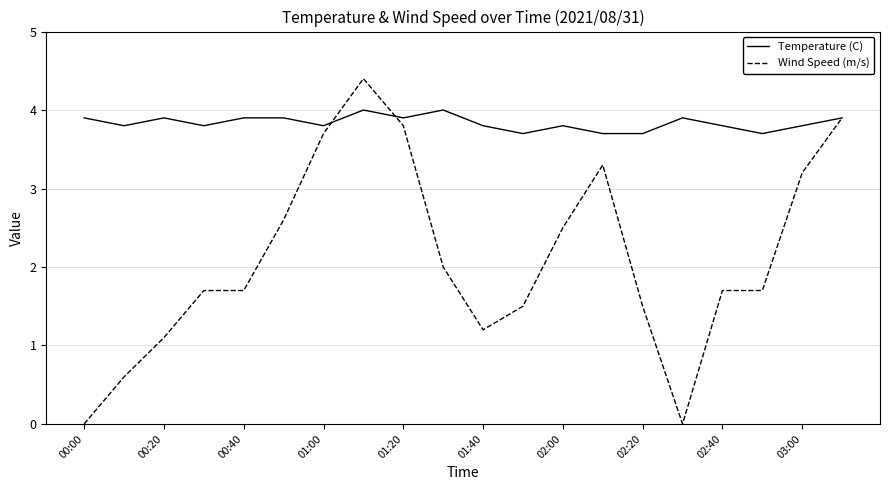

List the series in order of their overall mean, lowest first.

Wind Speed (m/s), Temperature (C)